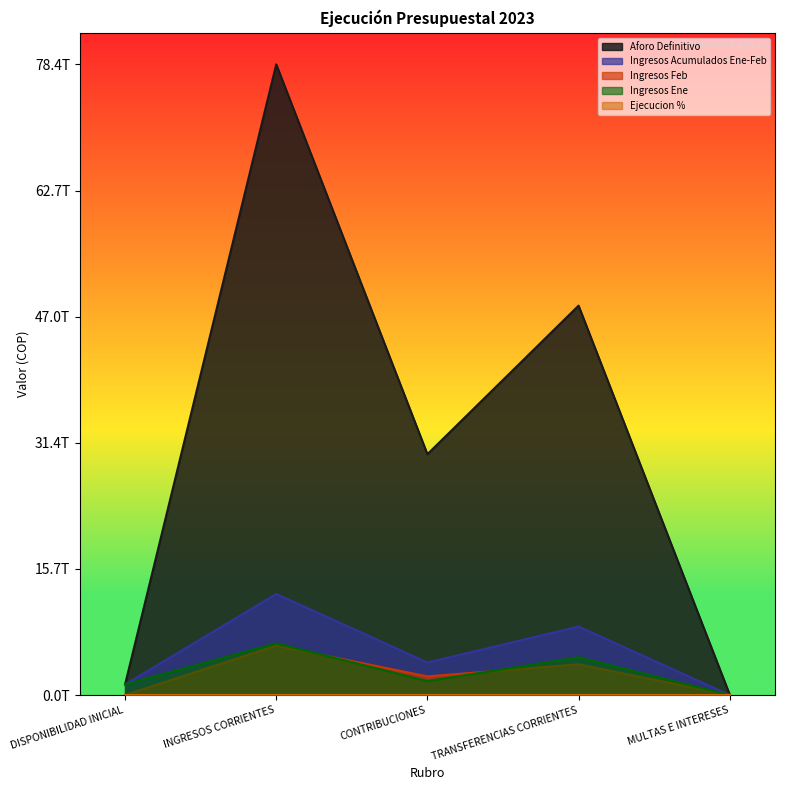

Where is the first local minimum for Ejecucion %?

CONTRIBUCIONES